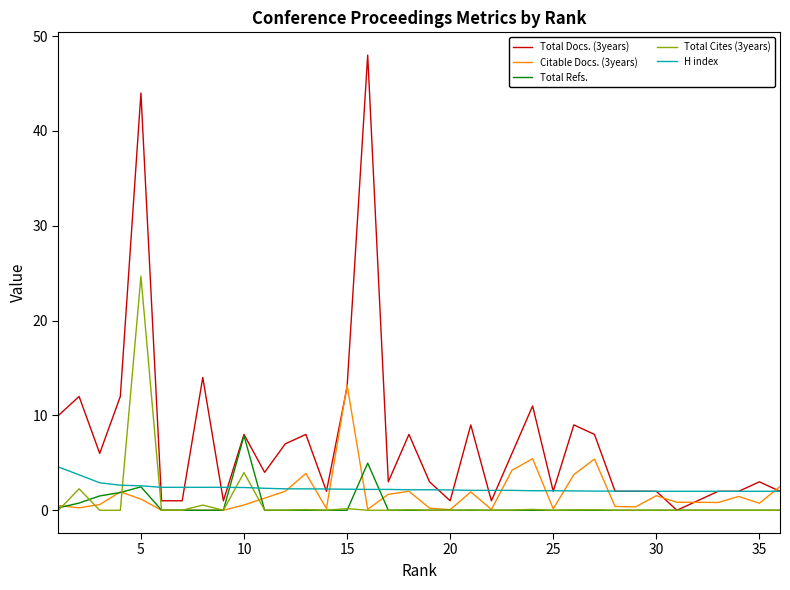

Which series has the largest total across all categories?

Total Docs. (3years)